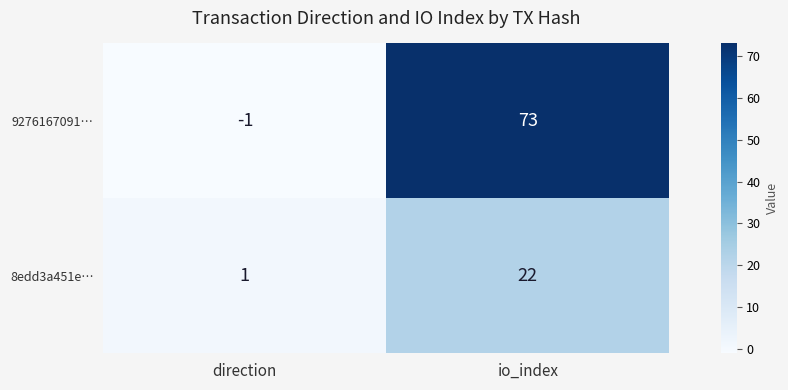

The value of 9276167091… at direction is -1. True or false?

True